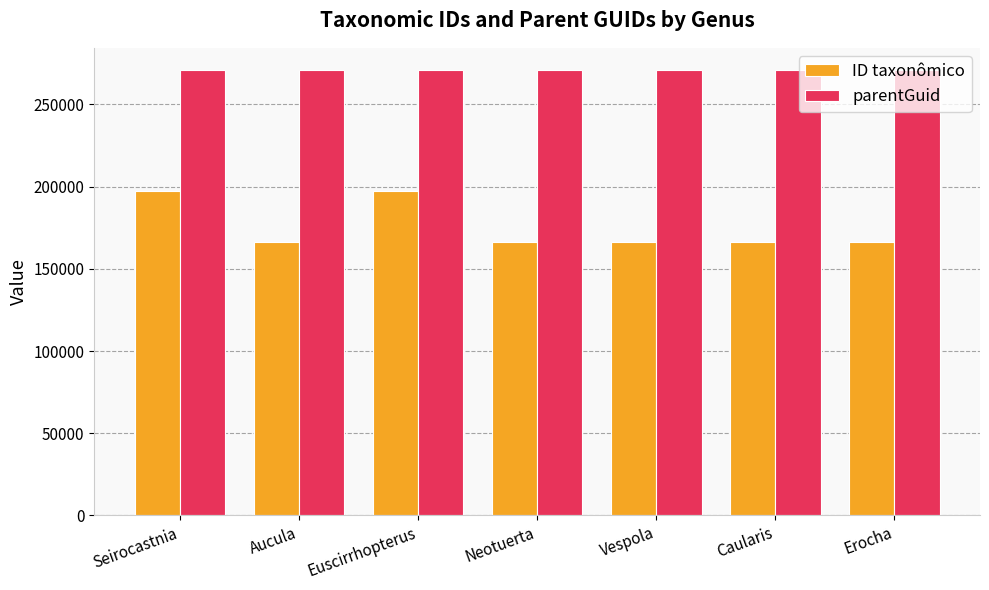

Is the value of parentGuid at Vespola greater than the value of ID taxonômico at Aucula?

Yes